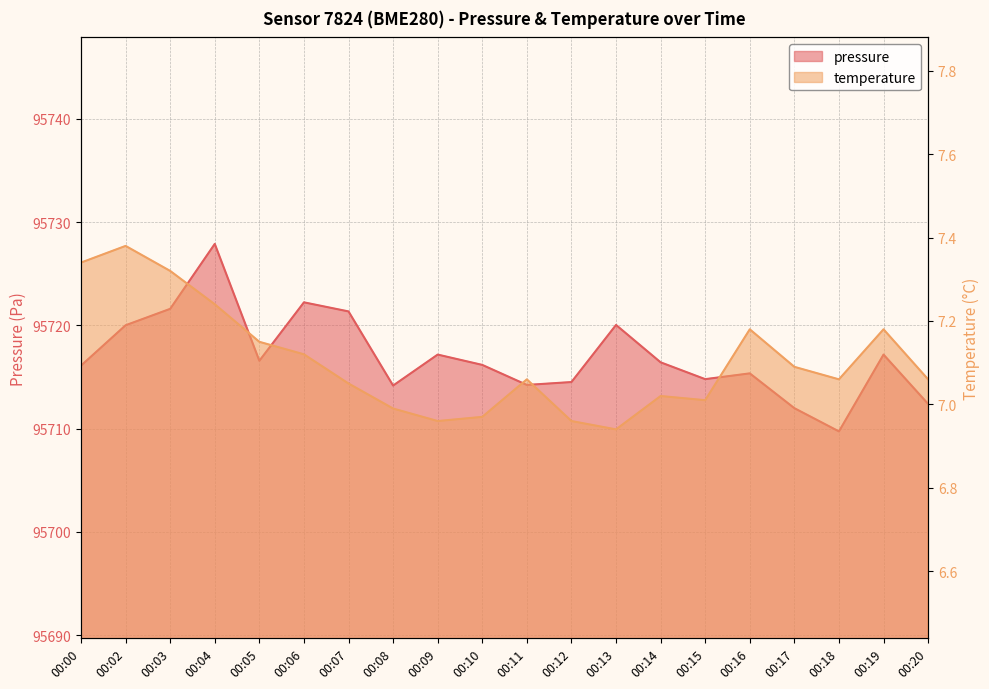

True or false: temperature and pressure cross at least once.

False